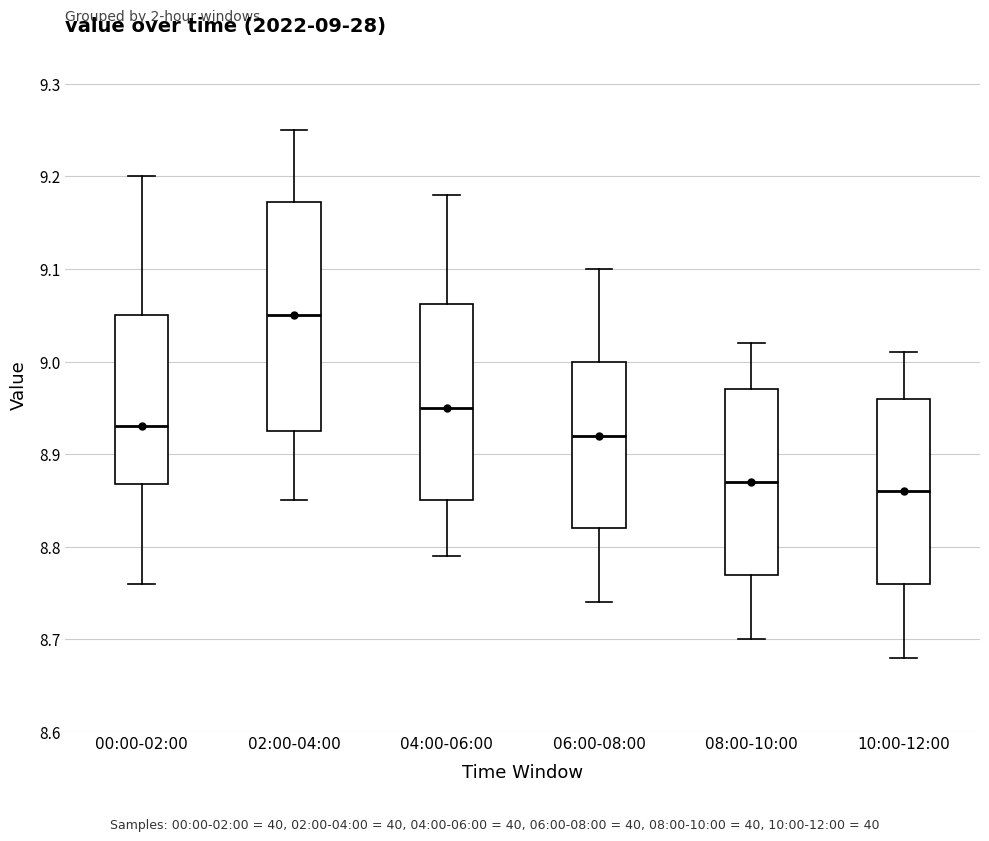

Which box has the highest median line?

02:00-04:00